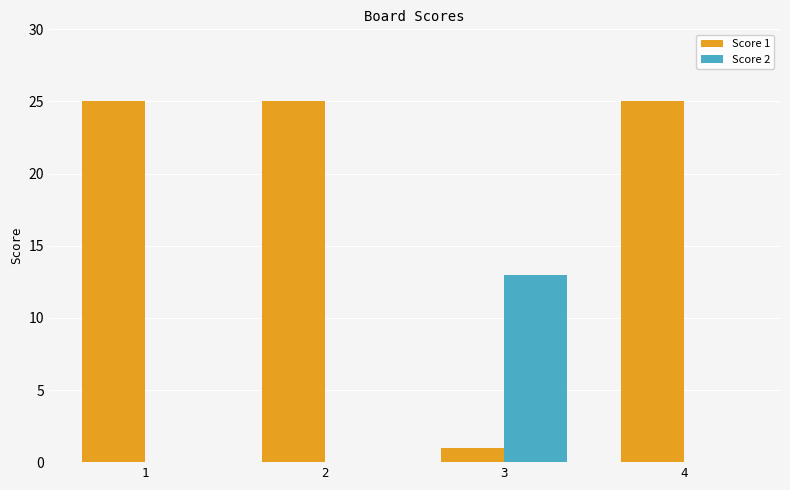

What is the maximum value for Score 2?

13